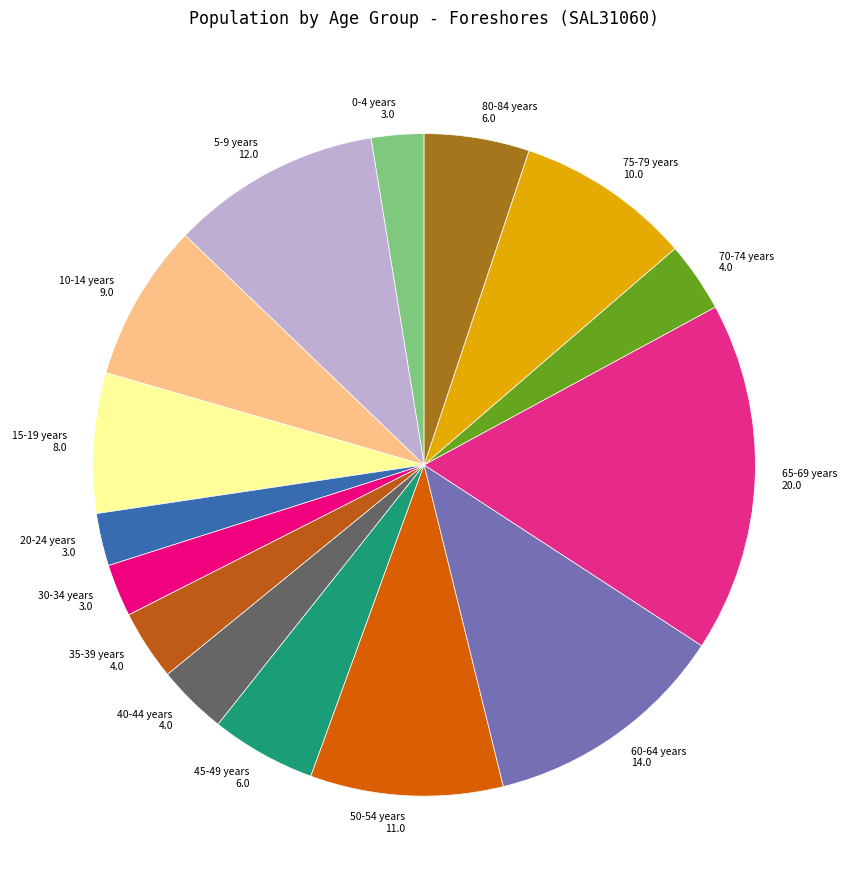

True or false: 50-54 years 11.0 accounts for 3% of the total.

False